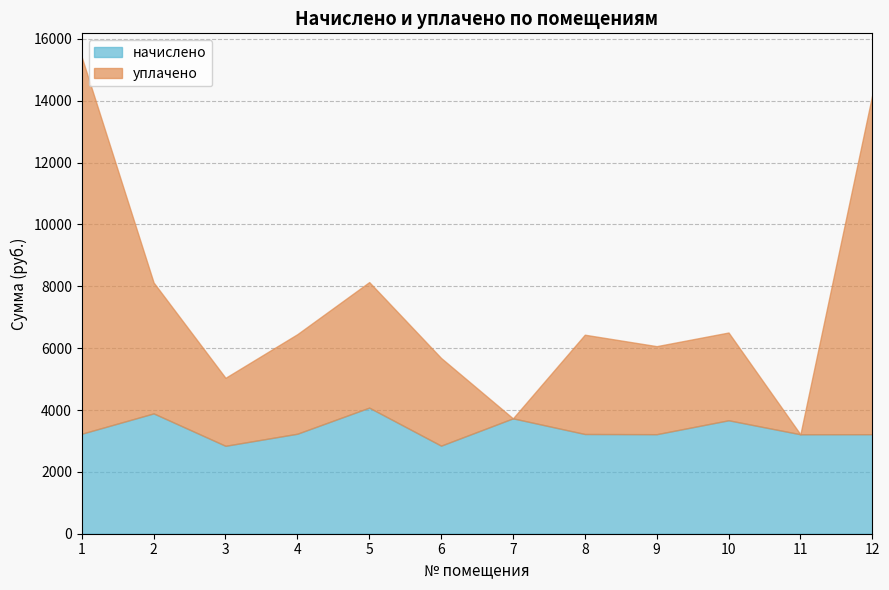

What is the sum of the уплачено values at 9 and 7?

2846.9